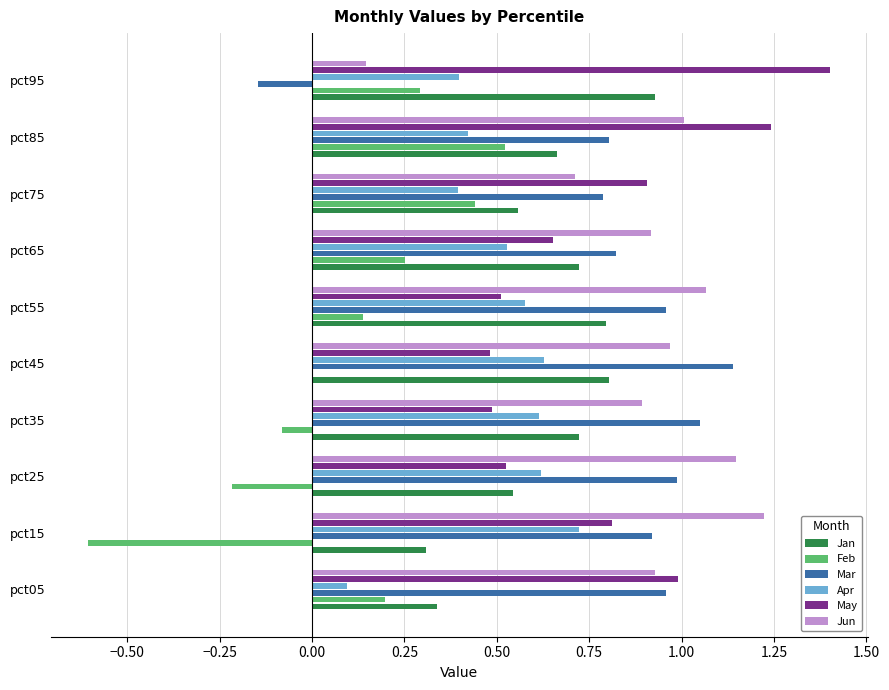

How many data points does each series have?

10